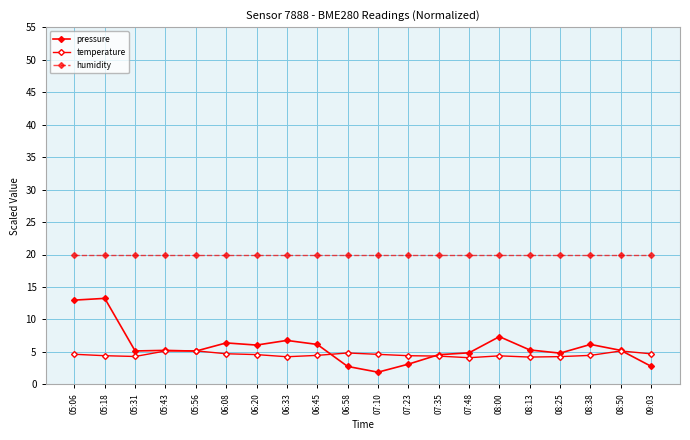

What position from the left is 07:23?

12